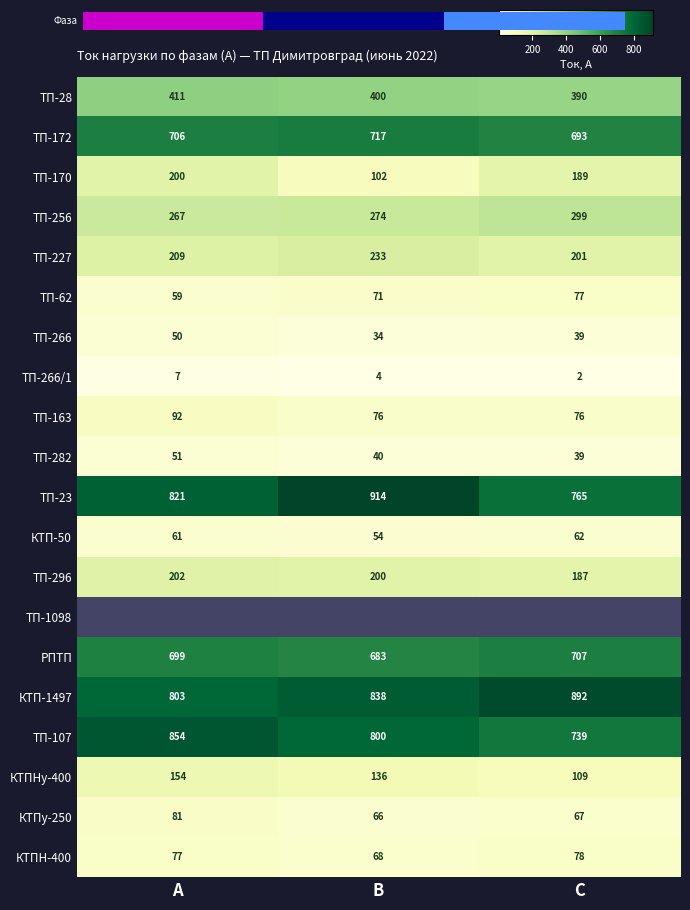

True or false: ТП-163 has a value of 76 at С.

True